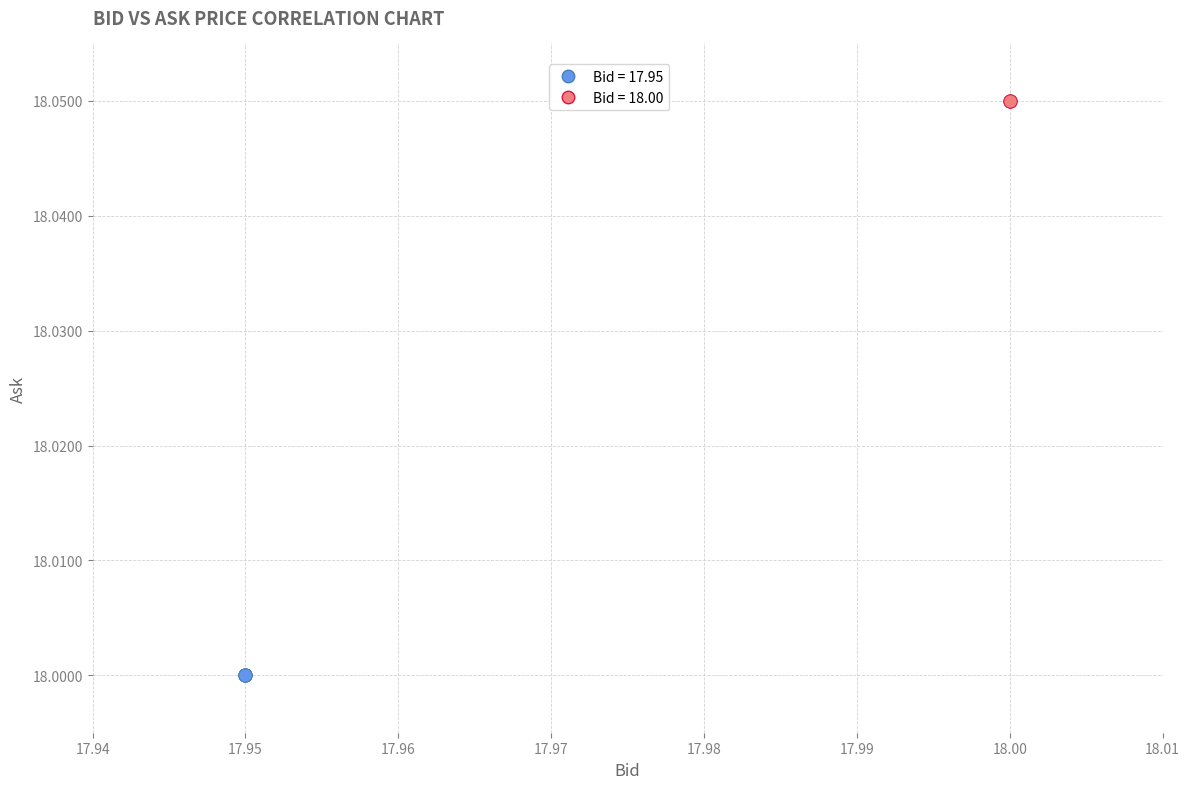

Which series reaches the maximum Y coordinate?

Bid = 18.00